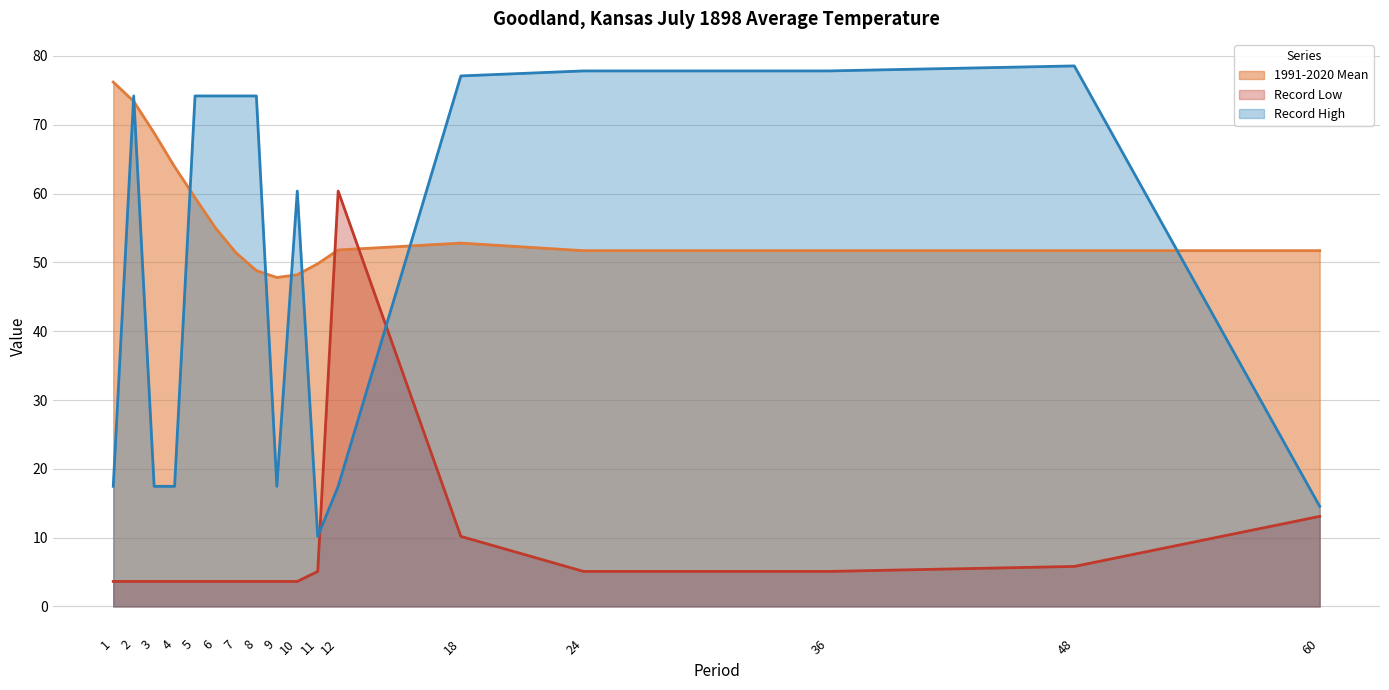

Reading left to right, list all the values displayed in this chart.

1991-2020 Mean: 1=76.2	2=73.4	3=68.8	4=63.9	5=59.4	6=55.0	7=51.4	8=48.8	9=47.8	10=48.2	11=49.8	12=51.8	18=52.8	24=51.7	36=51.7	48=51.7	60=51.7
Record Low: 1=3.6	2=3.6	3=3.6	4=3.6	5=3.6	6=3.6	7=3.6	8=3.6	9=3.6	10=3.6	11=5.1	12=60.4	18=10.2	24=5.1	36=5.1	48=5.8	60=13.1
Record High: 1=17.5	2=74.2	3=17.5	4=17.5	5=74.2	6=74.2	7=74.2	8=74.2	9=17.5	10=60.4	11=10.2	12=17.5	18=77.1	24=77.8	36=77.8	48=78.5	60=14.5